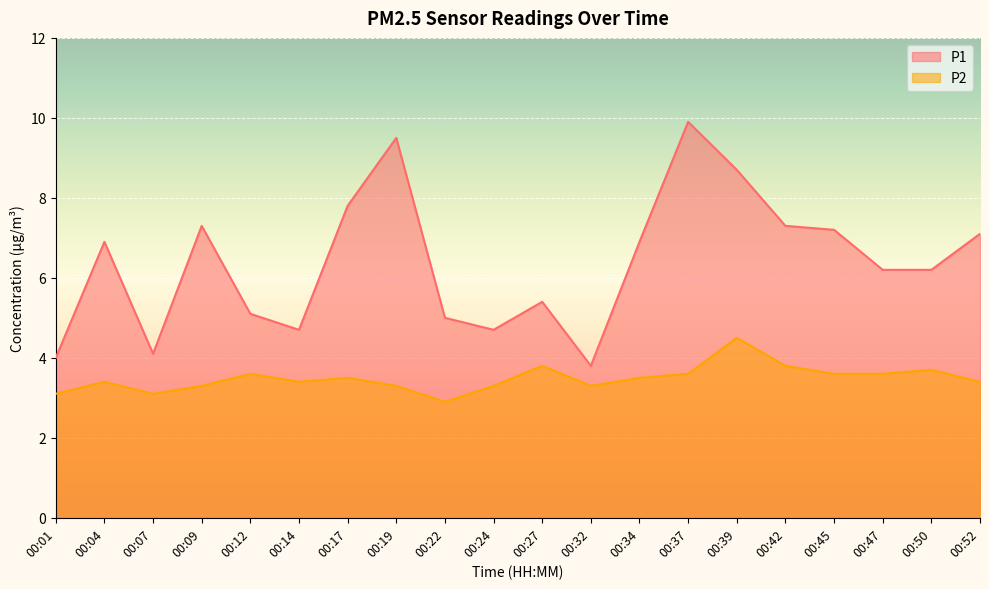

Which category has the highest value in the P2 series?

00:39